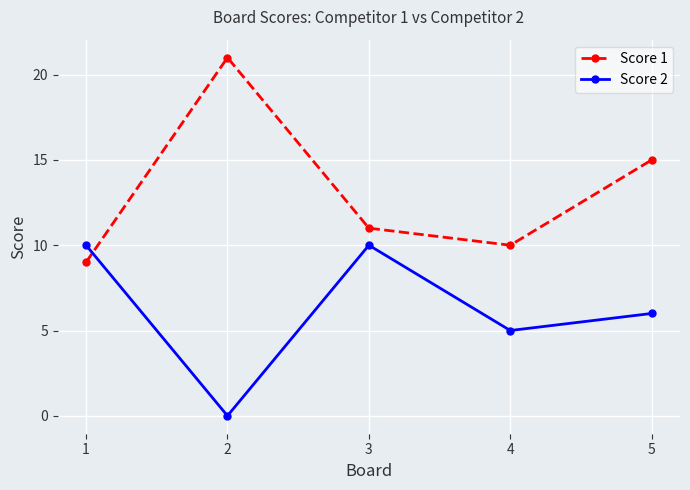

Where does the Score 2 series first go above 6?

1